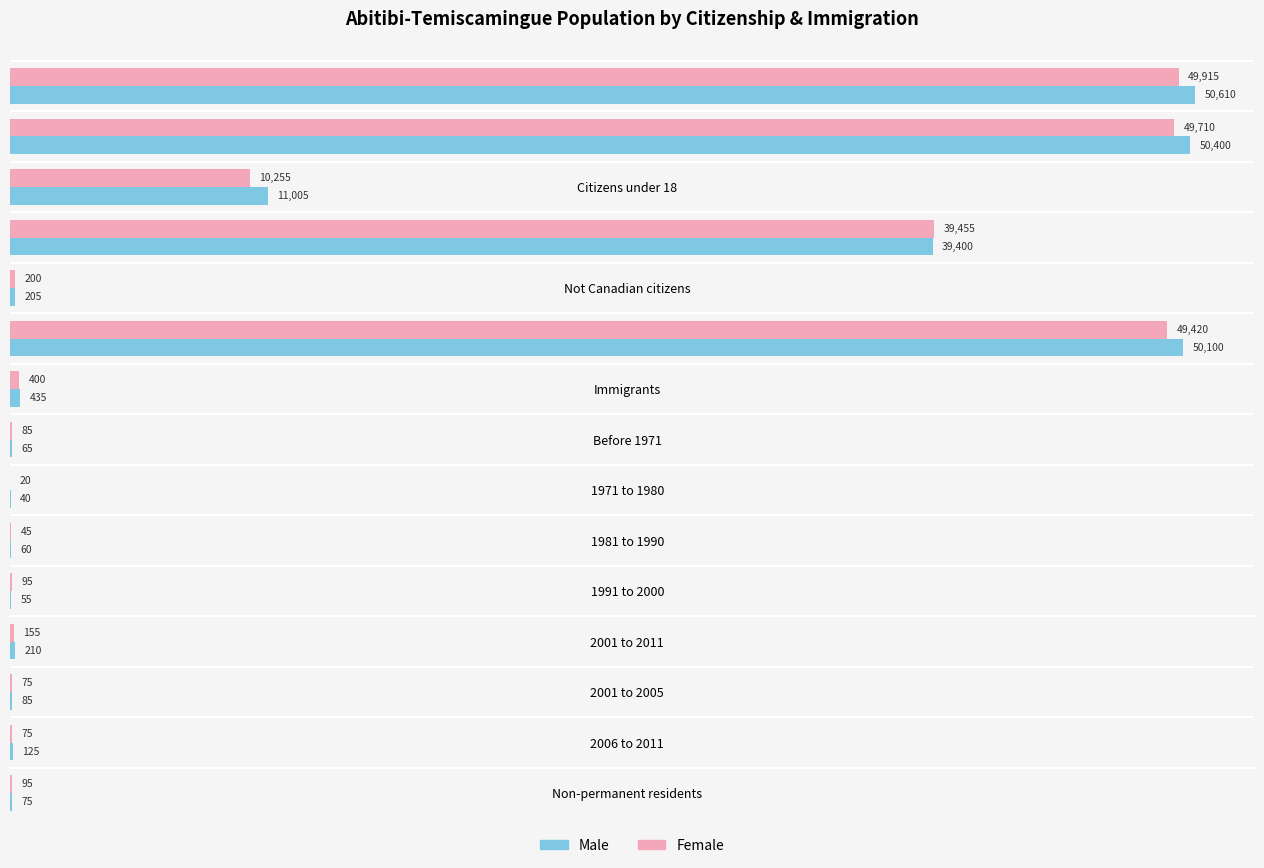

The value of Male at Canadian citizens is 67133. True or false?

False